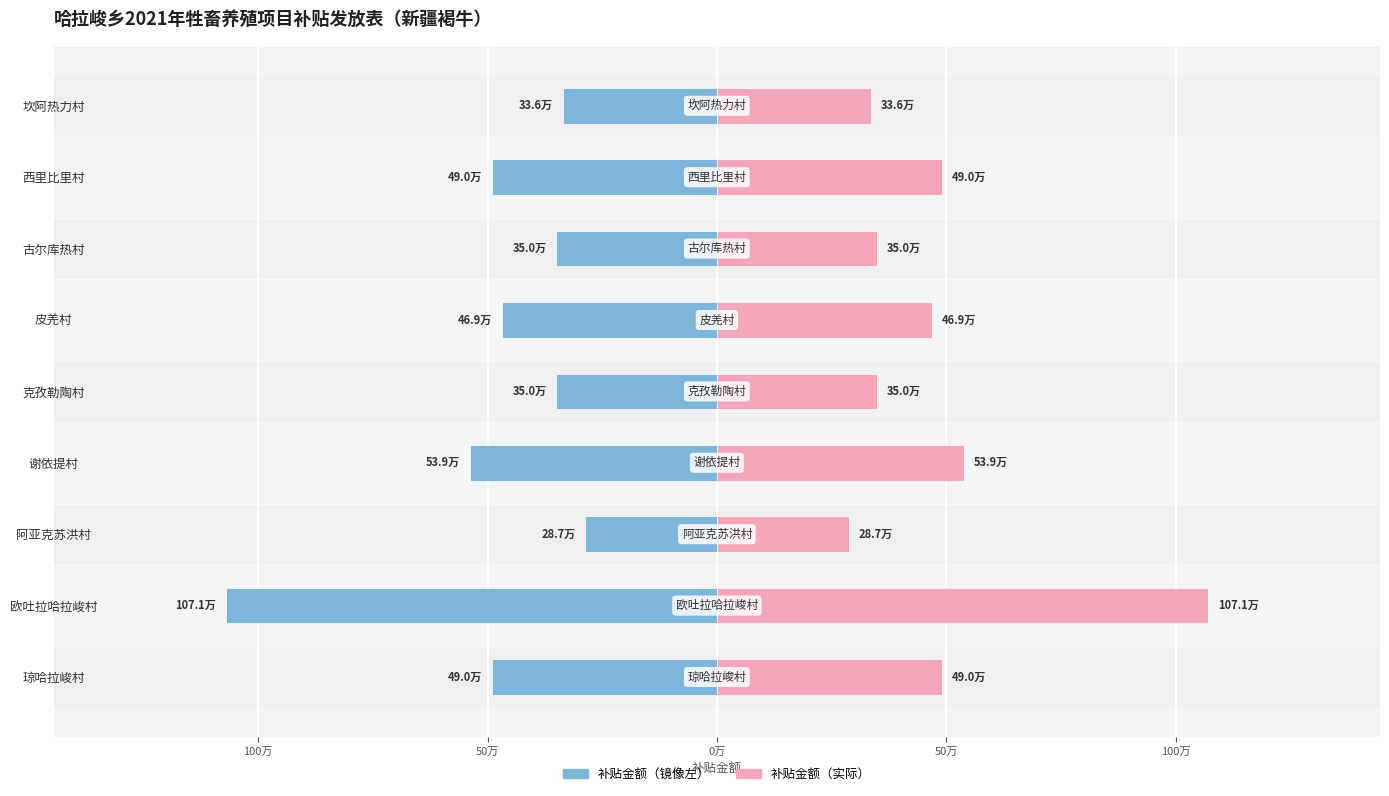

True or false: 补贴金额（右） has a value of 500280 at 坎阿热力村.

False